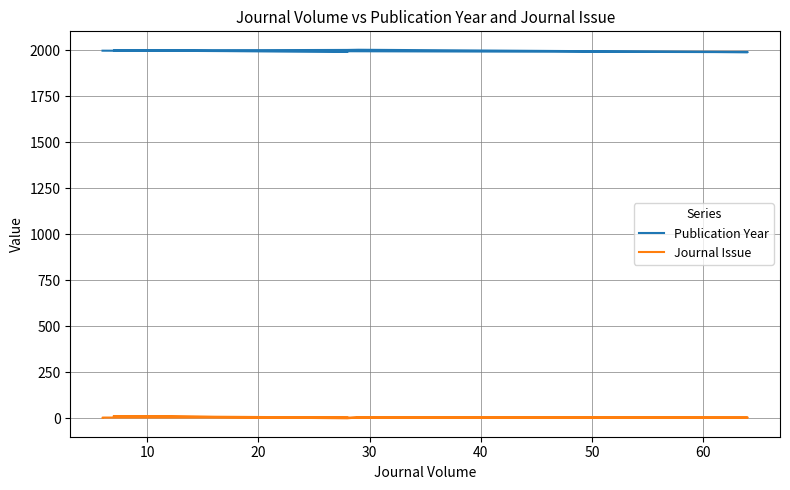

Reading left to right, list all the values displayed in this chart.

Publication Year: 1993	2000	2003	2004	1991	1999	1999
Journal Issue: 5	13	1	6	5	5	4